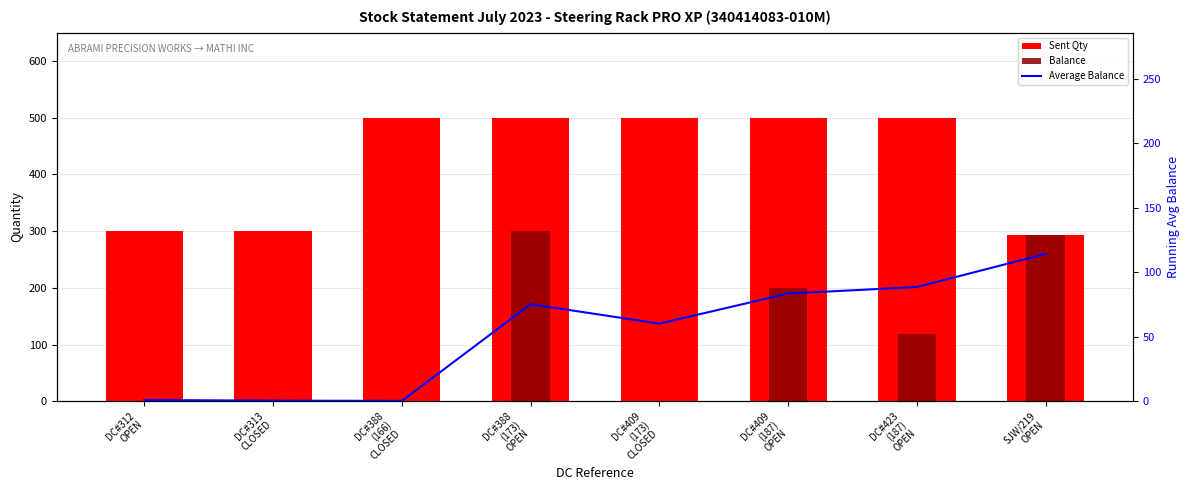

How many data points does each series have?

8